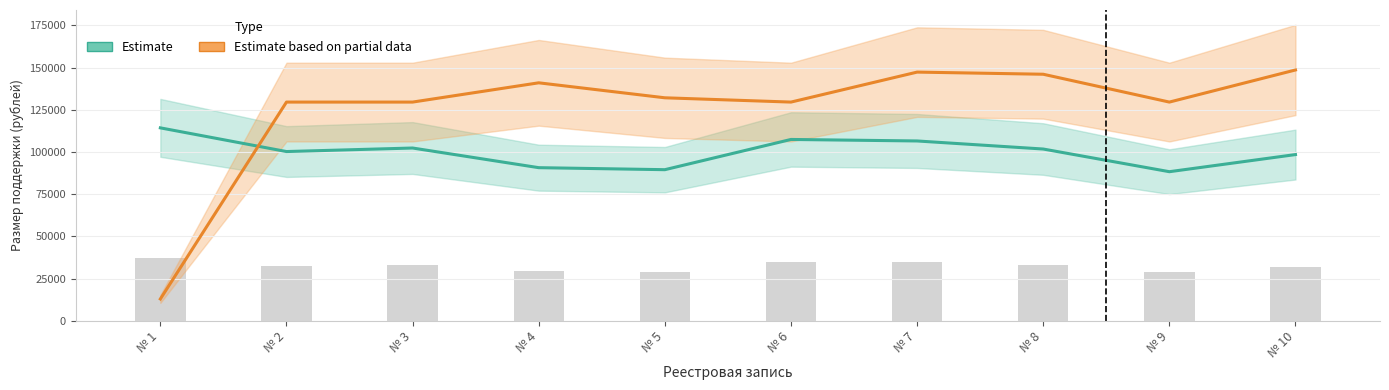

What are all the series names shown in the legend?

Estimate, Estimate based on partial data